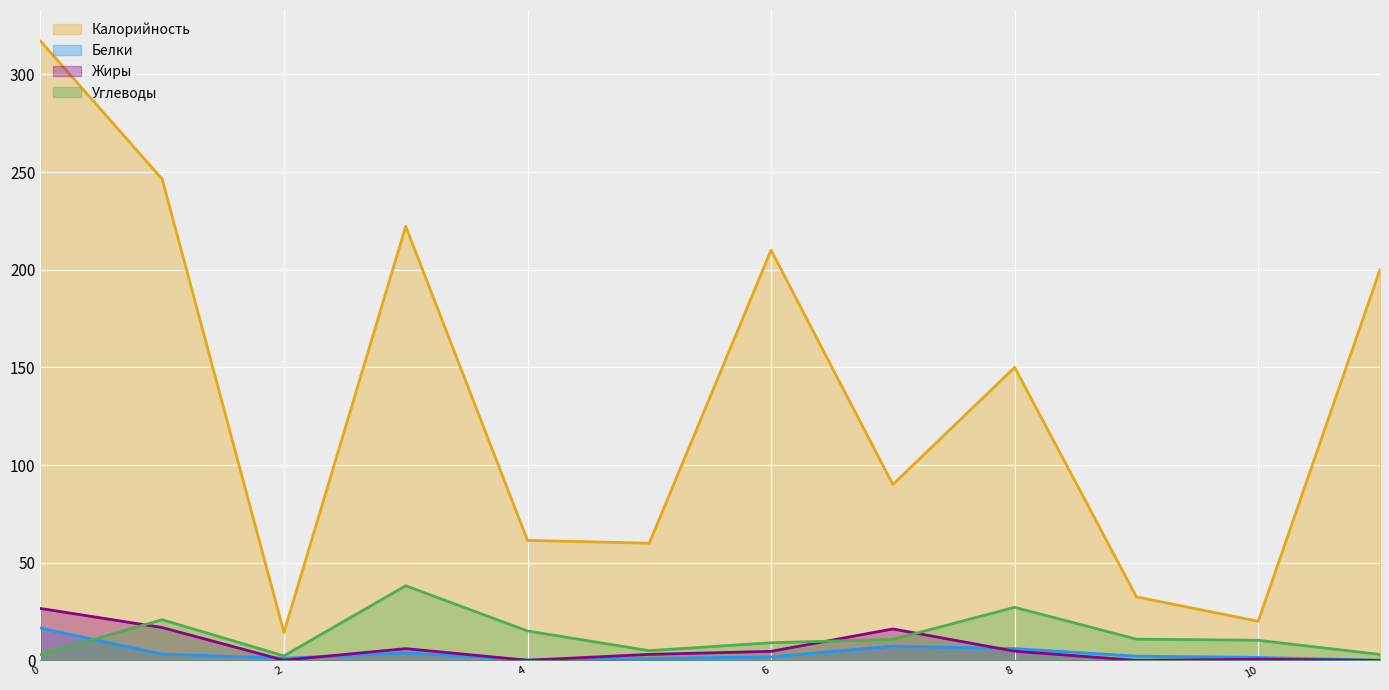

Which series has the largest range (max minus min)?

Калорийность